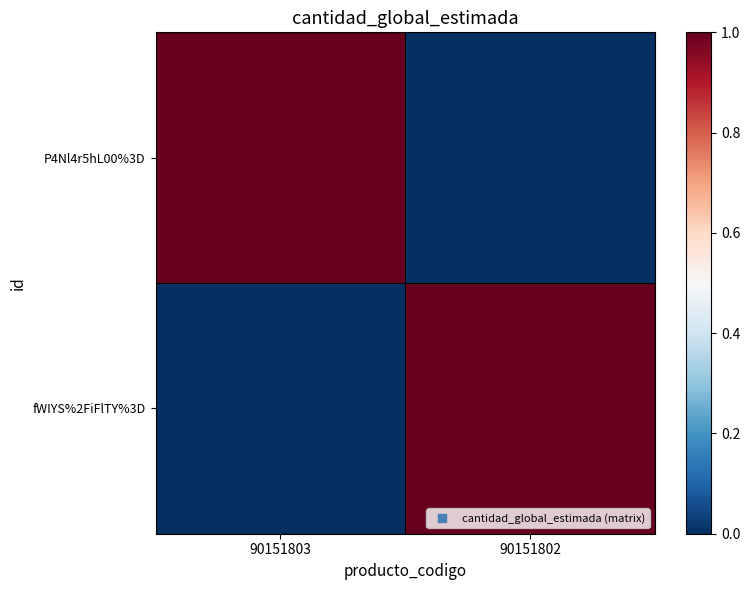

What is the total value across all series at 90151803?

1